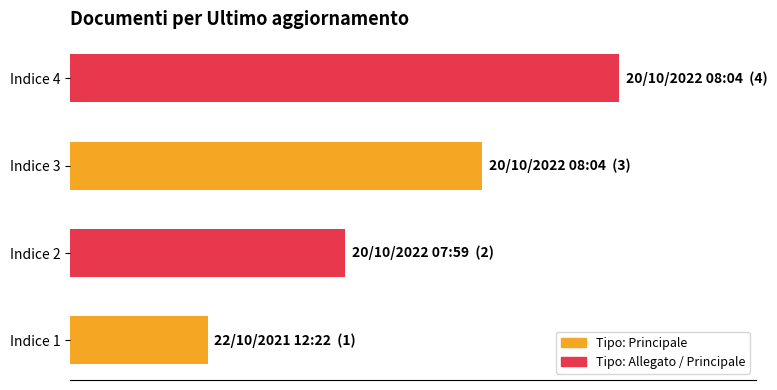

Rank the categories by value from lowest to highest.

Indice 1, Indice 2, Indice 3, Indice 4